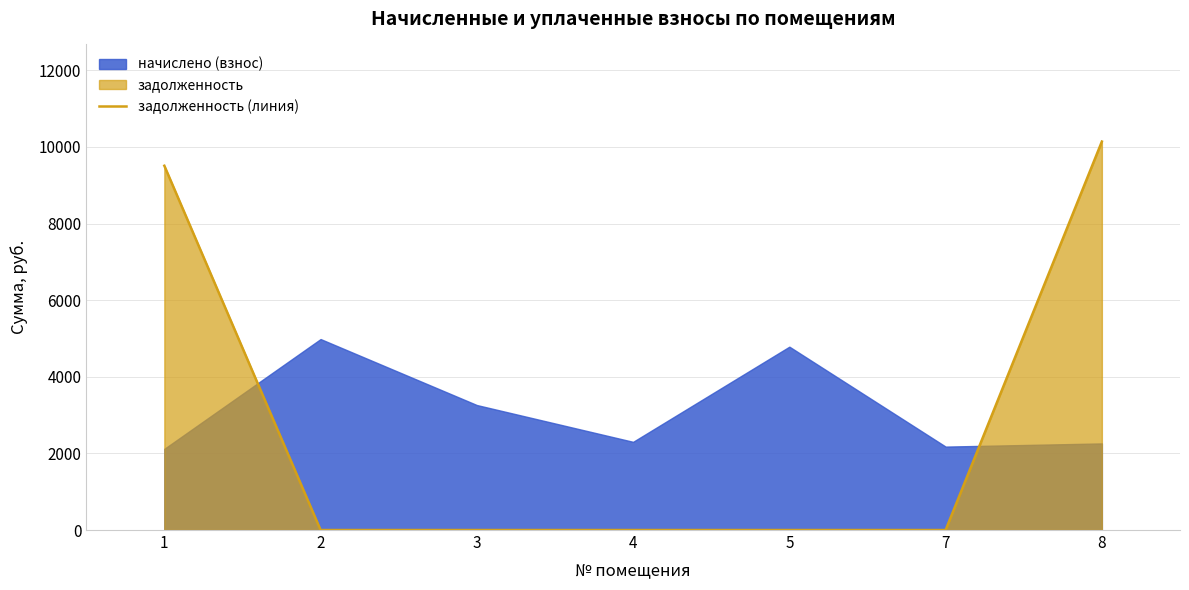

What is the greatest value displayed?

10139.2